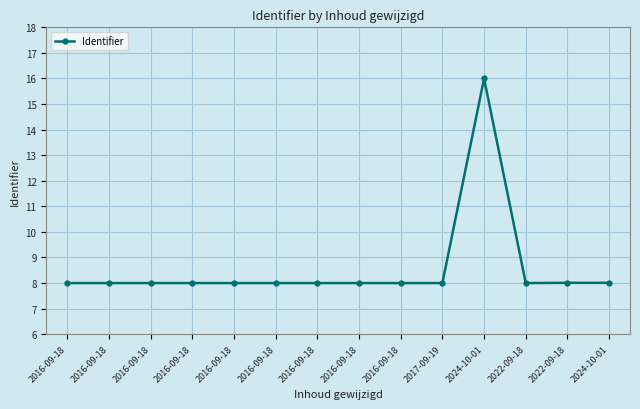

How many data points does each series have?

14